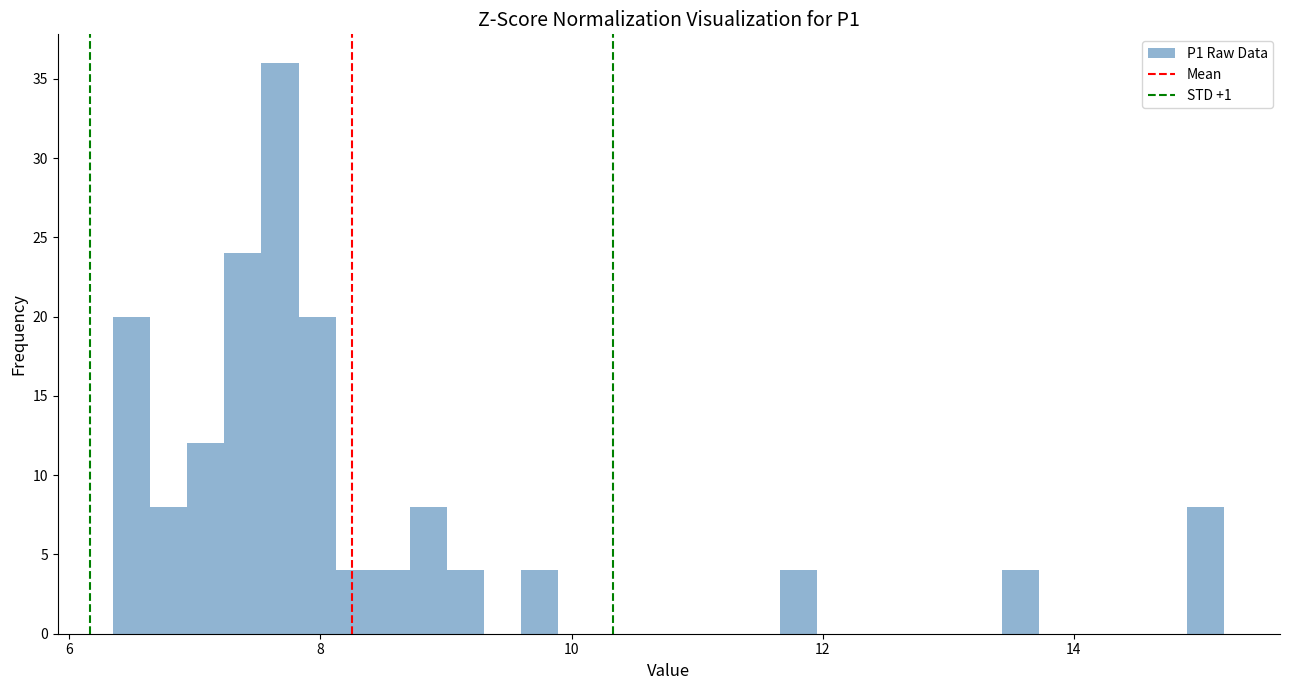

Around what value on the x-axis is the tallest bar? Give the approximate position of its centre, as read against the axis.

7.6